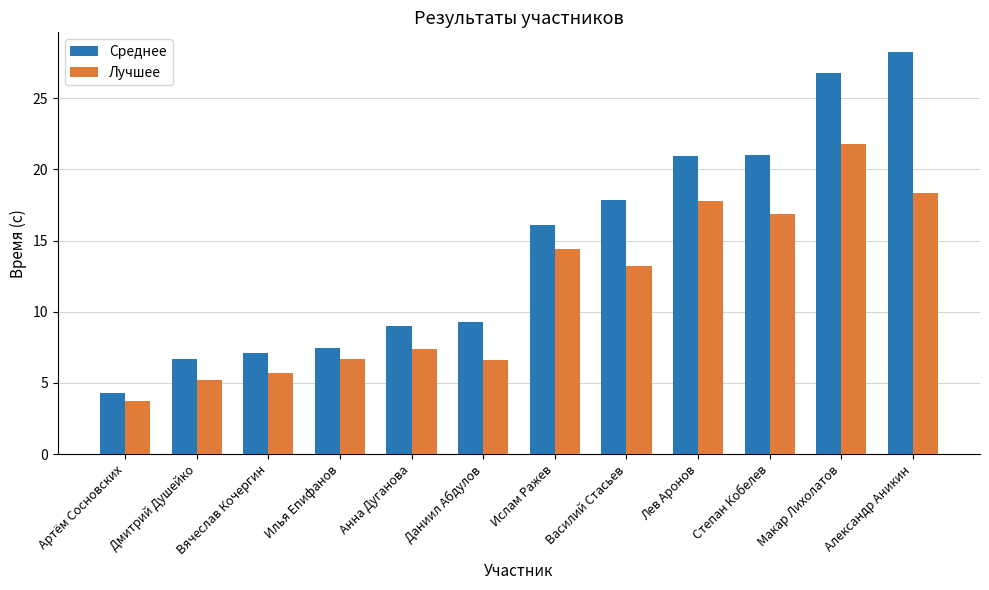

How many bars are there in each group?

2